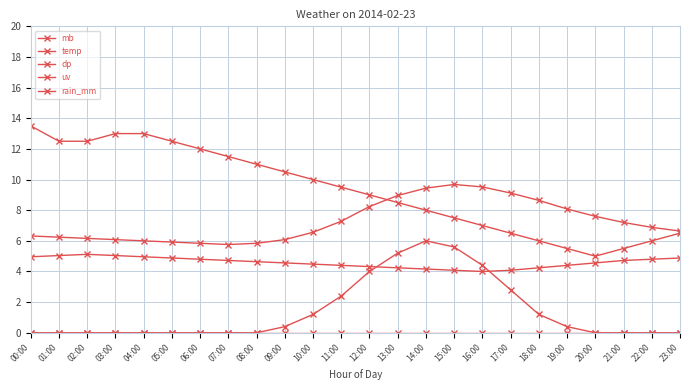

What is the label of the 5th point from the right?

19:00